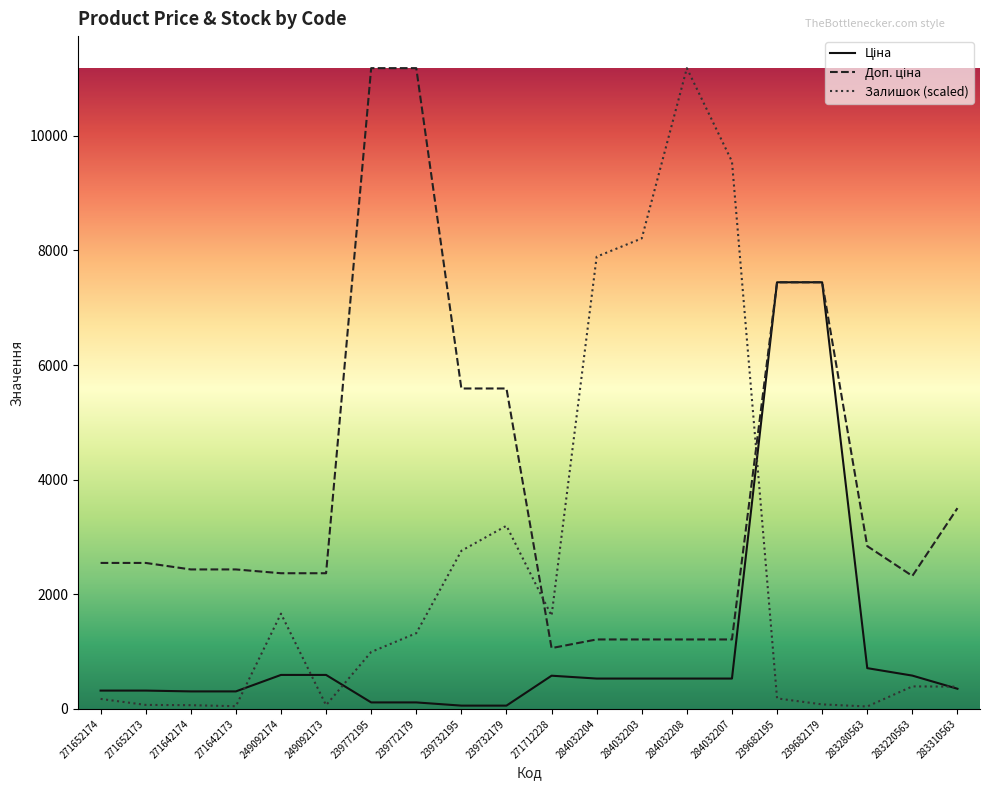

Which series has the largest range (max minus min)?

Залишок (scaled)